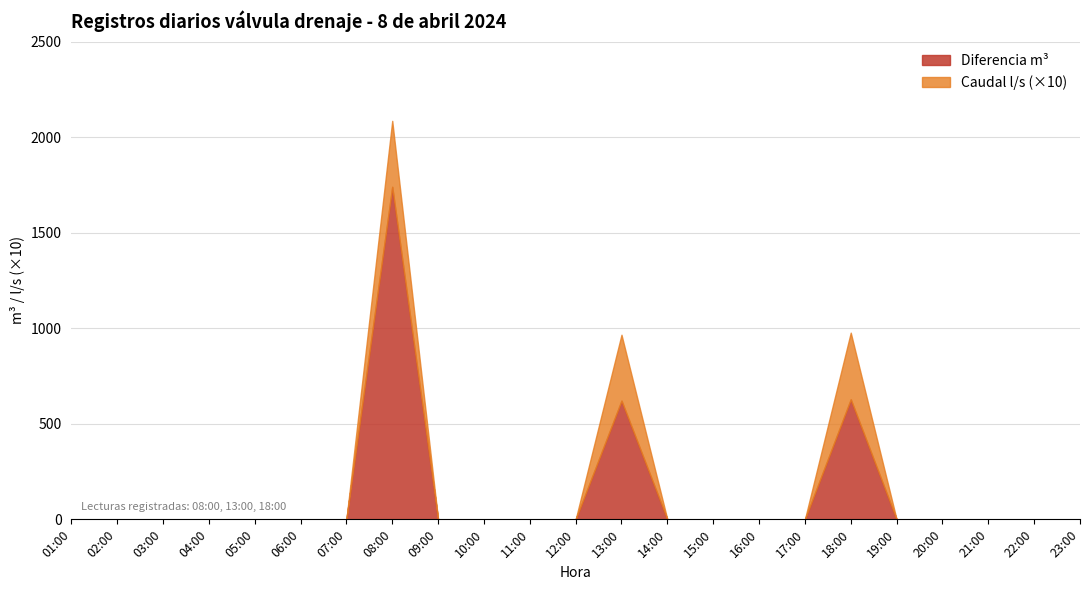

Between 15:00 and 22:00, which is larger?

15:00